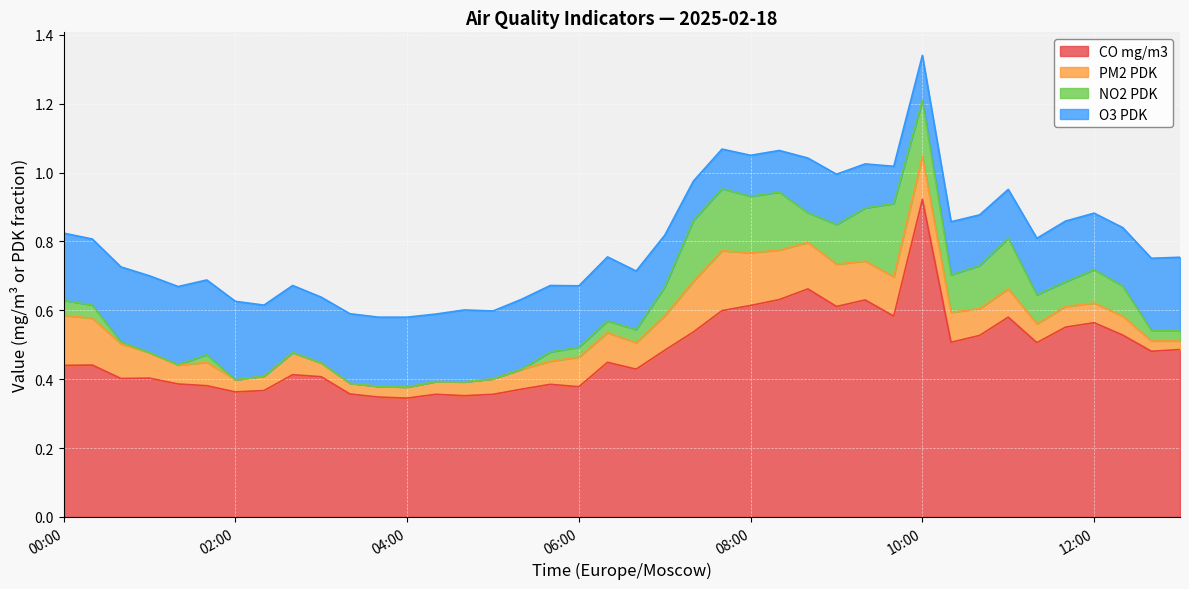

Between 07:20 and 12:20, which series saw the biggest shift?

PM2 PDK